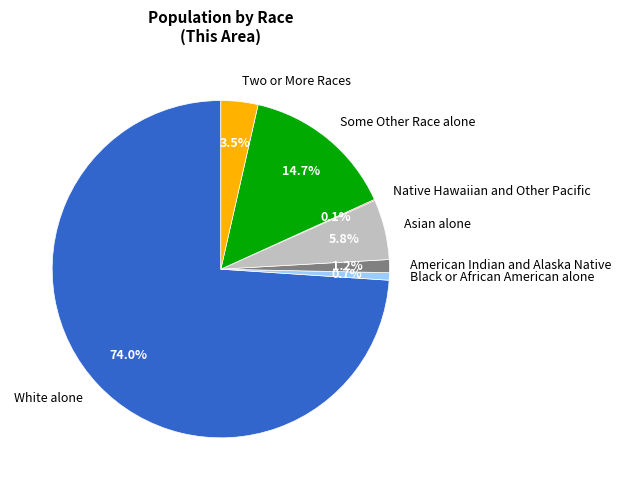

What percentage is the Asian alone slice, to the nearest percent?

6%